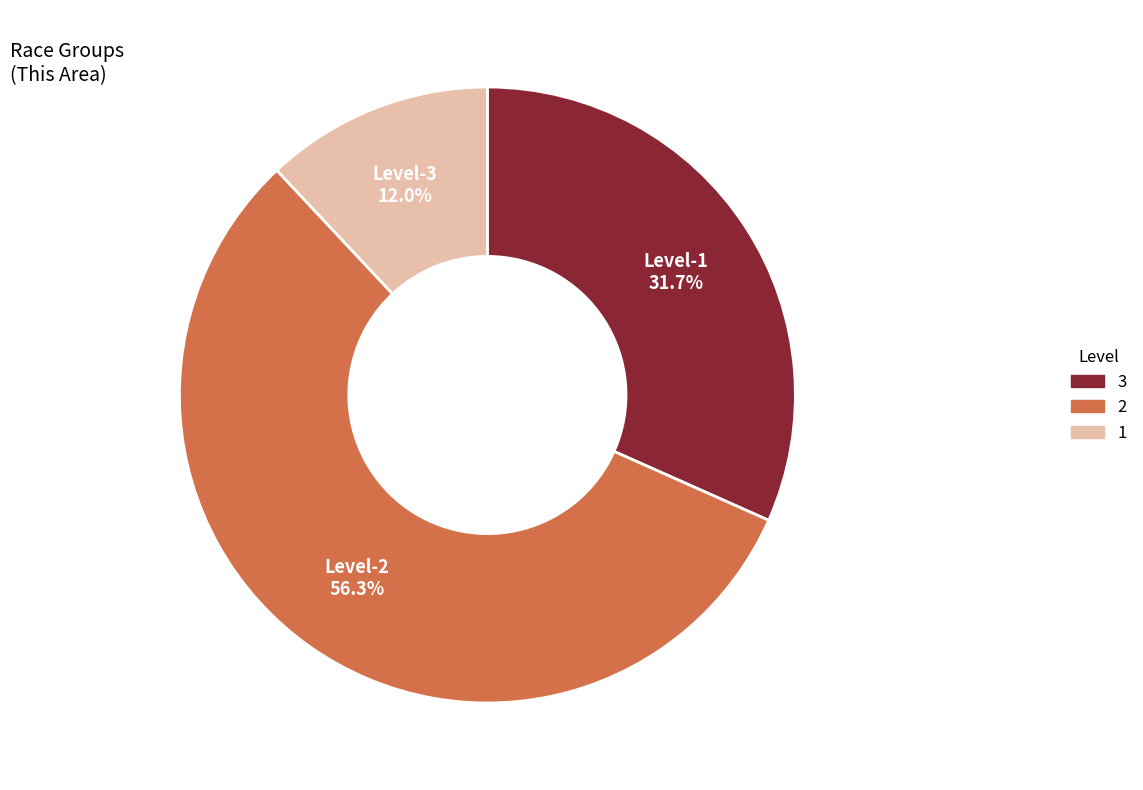

Does any single category account for the majority?

Yes